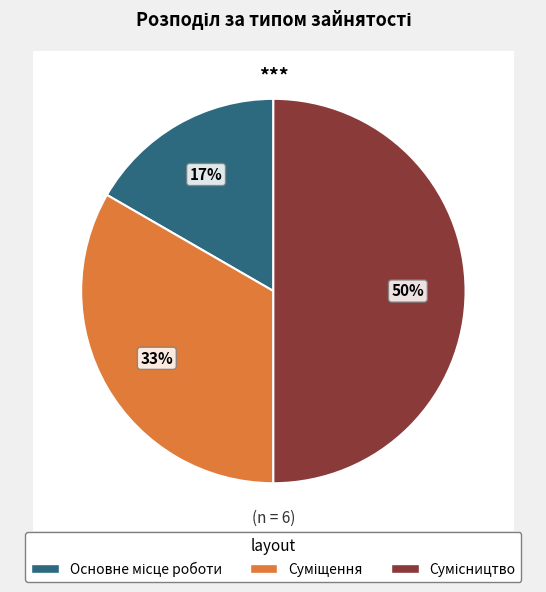

Is it true that Суміщення is 33% of the pie?

True